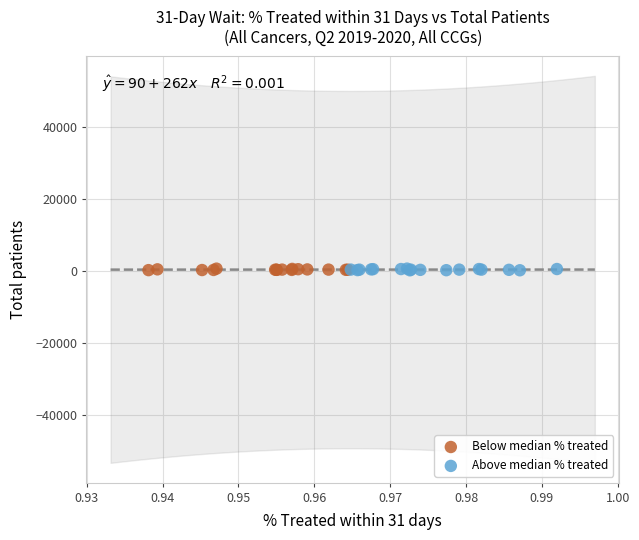

What are all the series names shown in the legend?

Below median % treated, Above median % treated